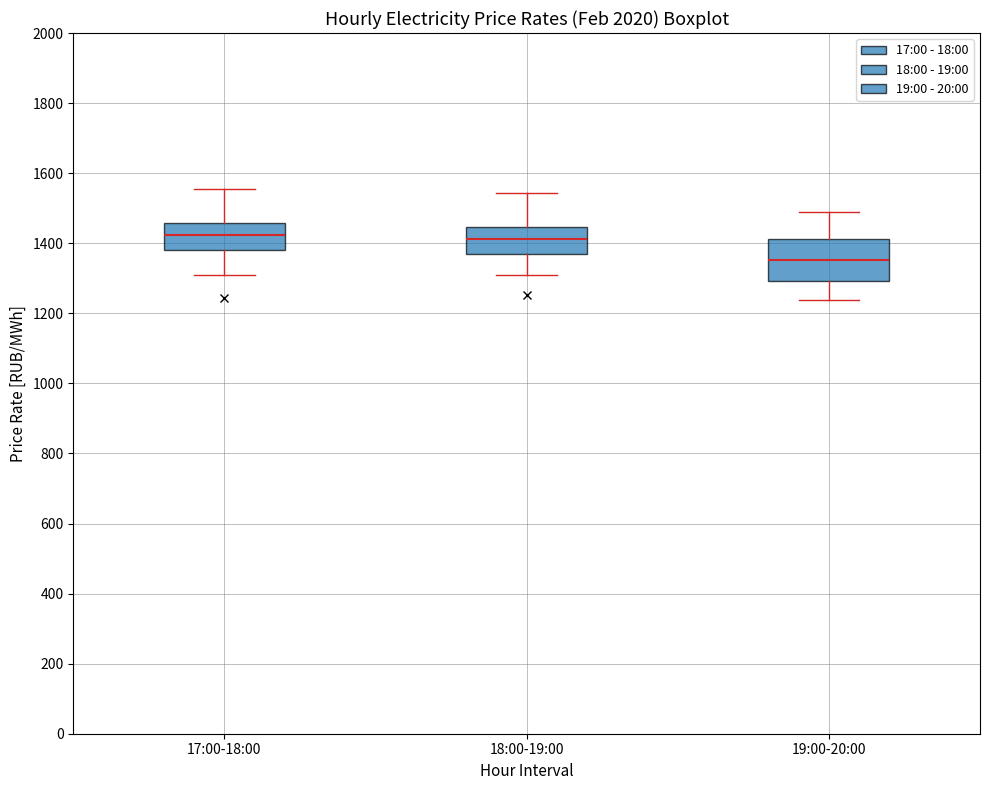

Reading left to right, read every box against the y-axis: the position of its median line, the range the box covers, and the ends of its whiskers. The values are not printed on the chart, so give them approximately, as read against the axis.

17:00-18:00: median 1420, box 1380 to 1460, whiskers 1320 to 1560
18:00-19:00: median 1420, box 1360 to 1440, whiskers 1320 to 1540
19:00-20:00: median 1360, box 1300 to 1420, whiskers 1240 to 1480